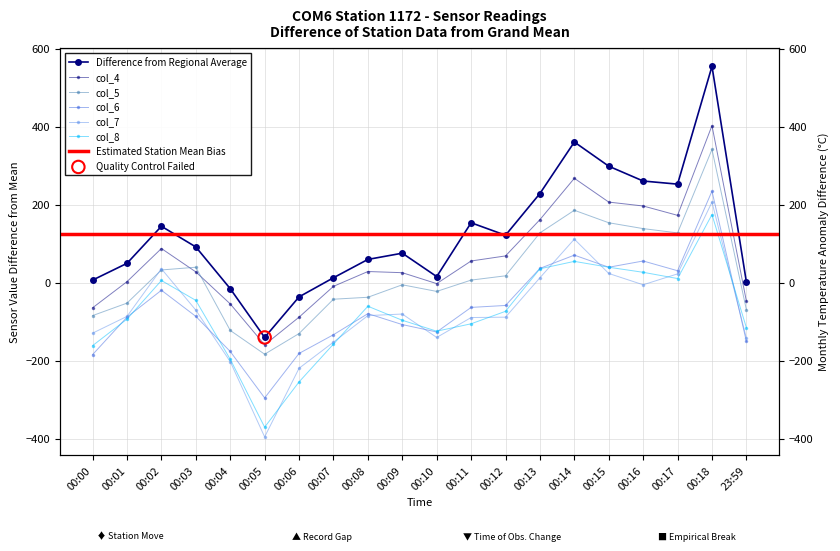

Which series has the widest spread of Y values?

col_9